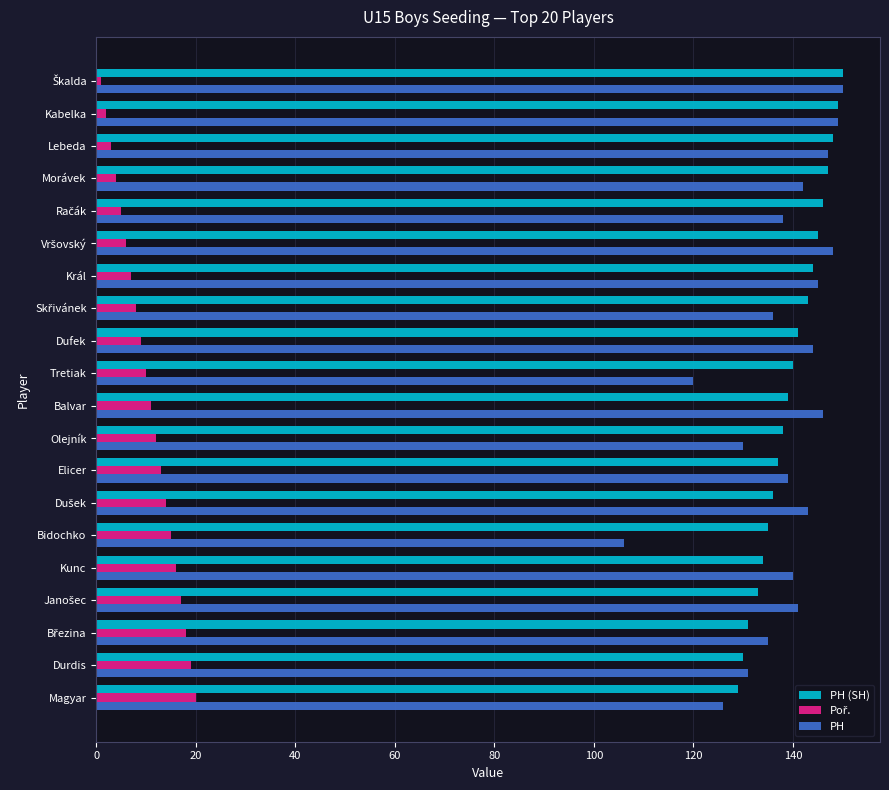

Which series has the largest range (max minus min)?

PH